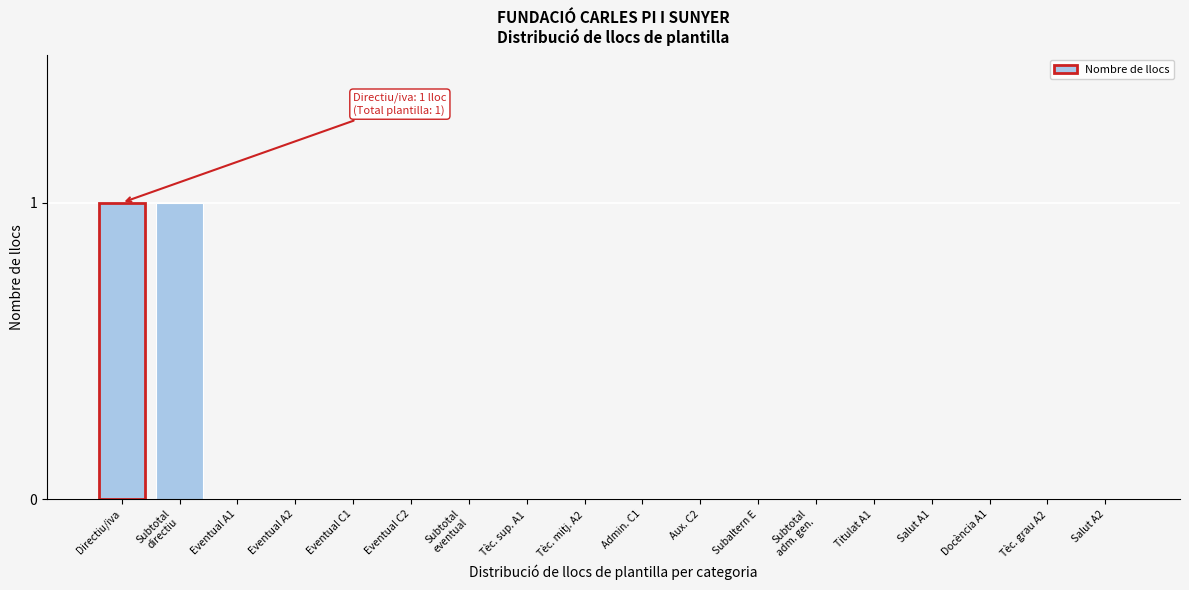

True or false: the data shows 0 at Tèc. mitj. A2.

True